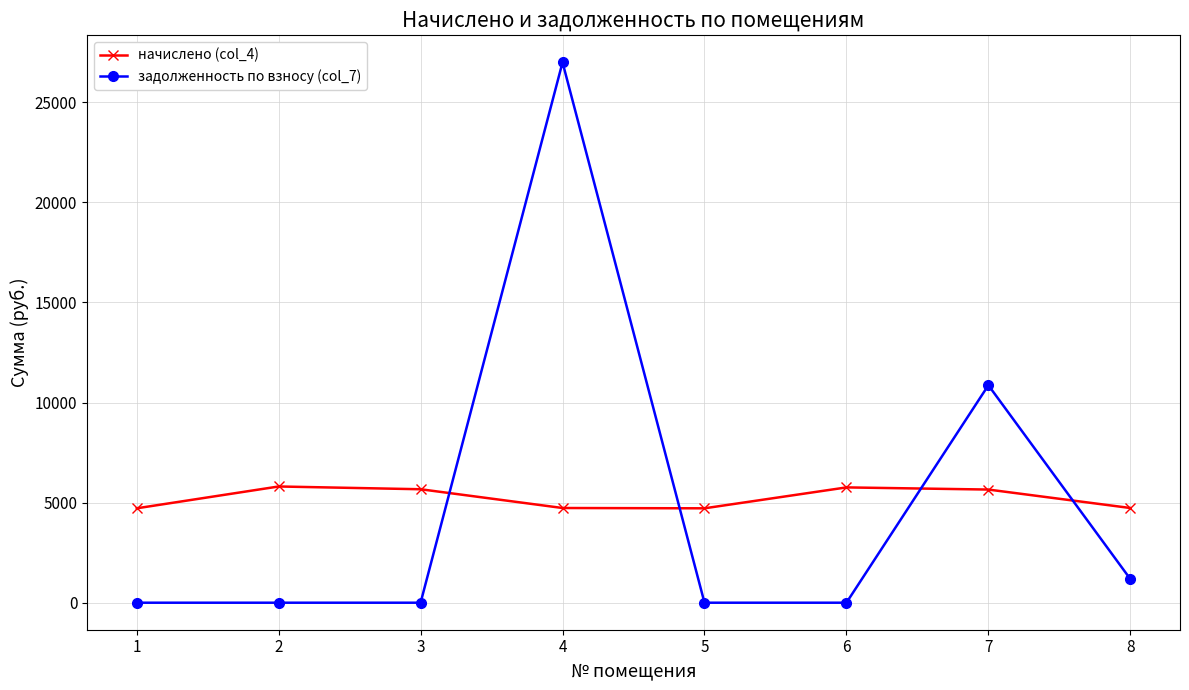

What is the greatest value displayed?

26994.0